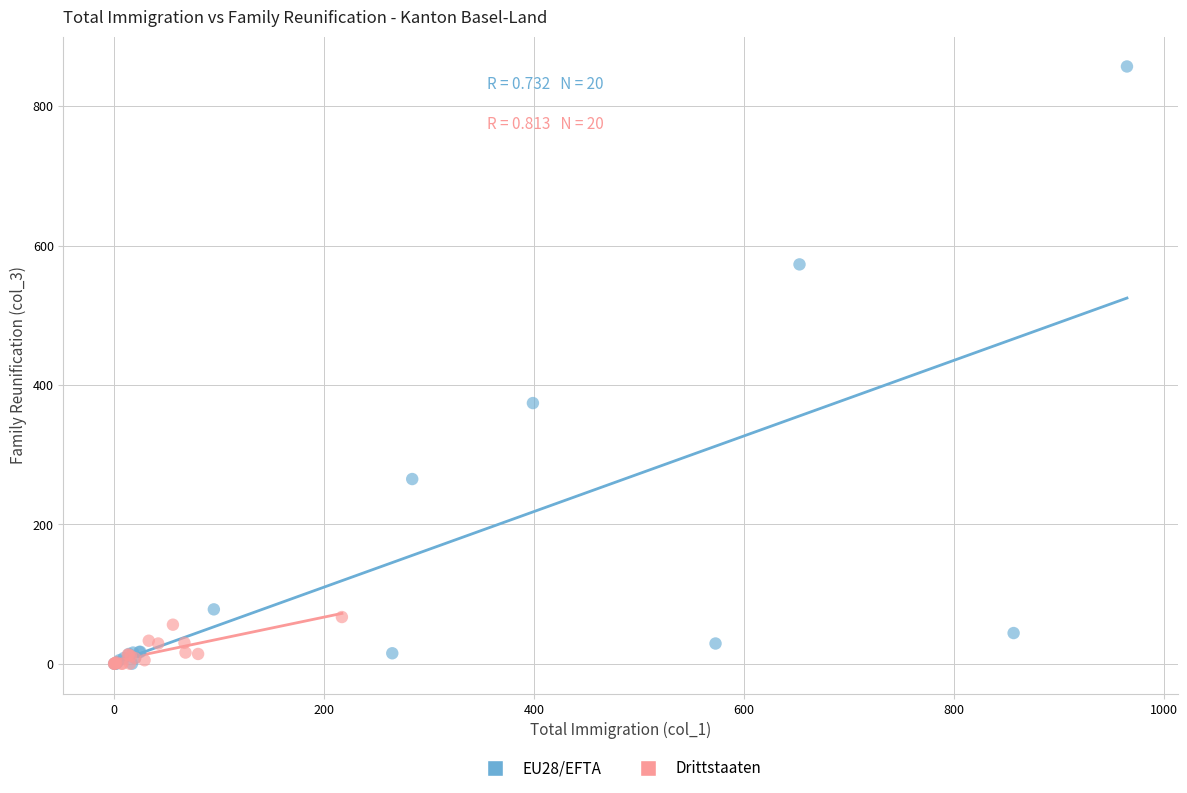

Which series has the largest Y range (max minus min)?

EU28/EFTA